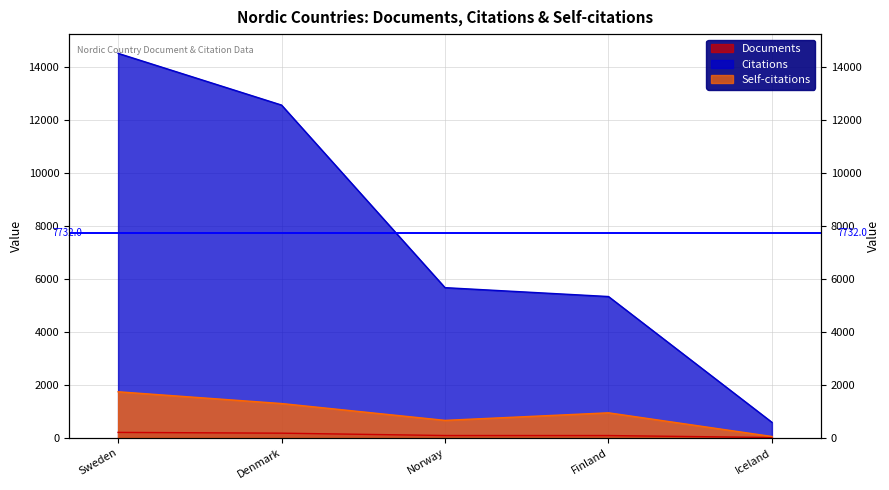

Is it true that Self-citations equals 1740 at Sweden?

True